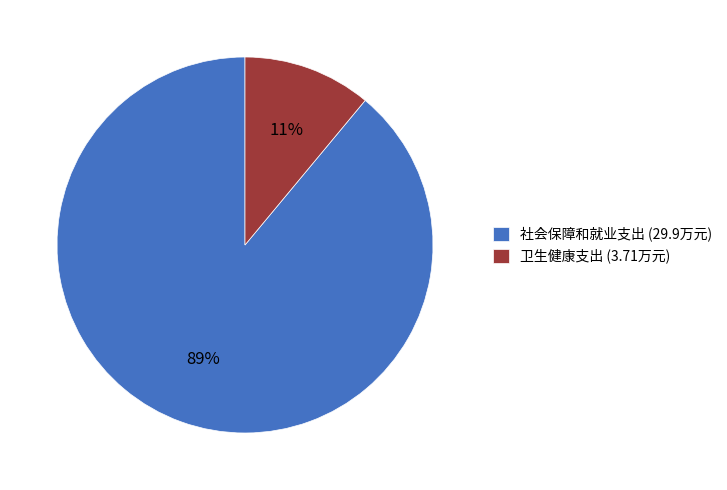

Between 社会保障和就业支出 and 卫生健康支出, which is larger?

社会保障和就业支出